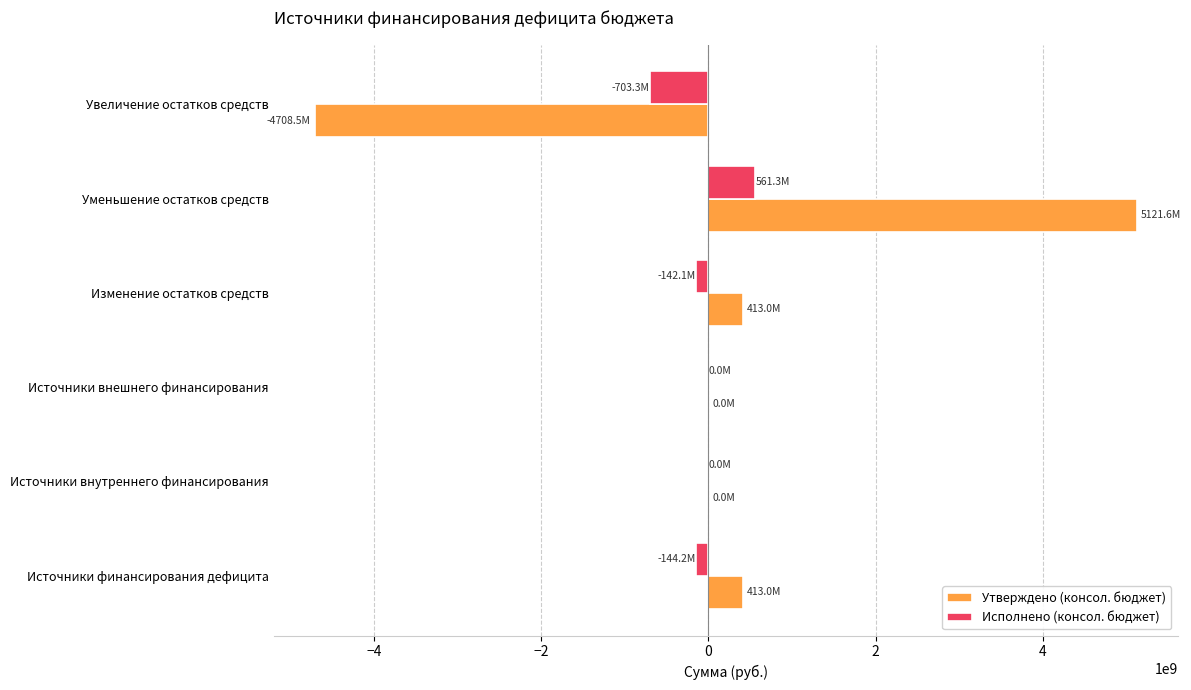

Which label corresponds to the largest value in the chart?

Уменьшение остатков средств